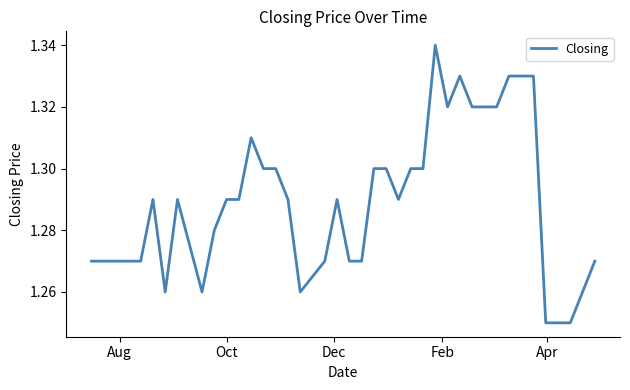

Is this an area chart (filled region under the line)?

No